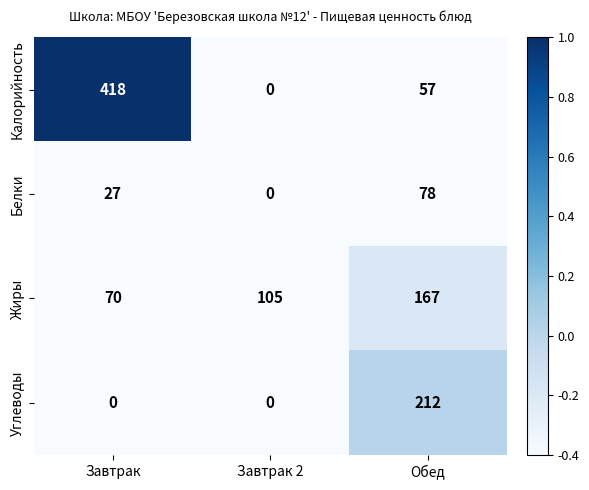

The value of Углеводы at Завтрак is 137. True or false?

False